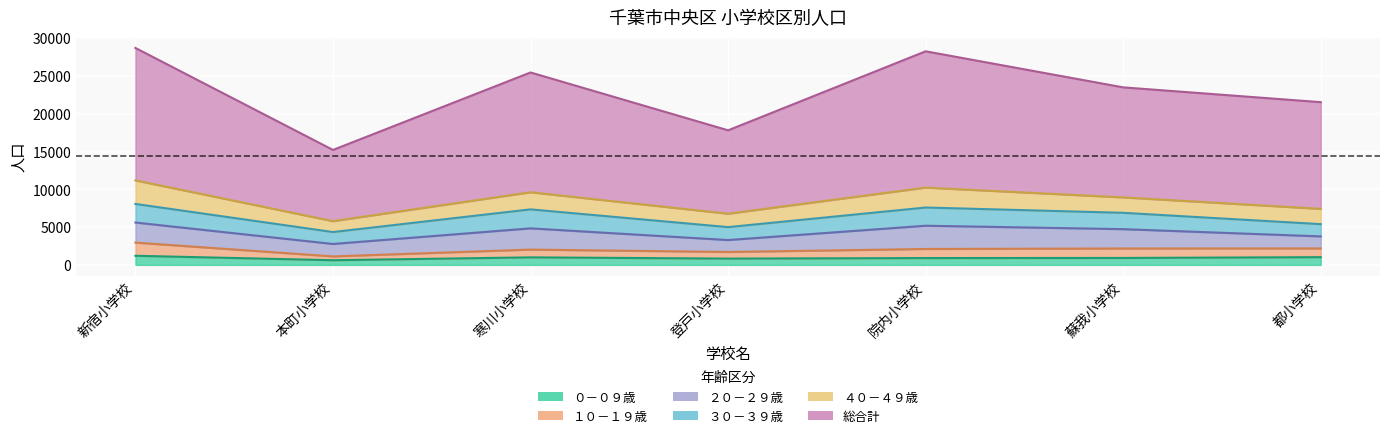

The value of 総合計 at 院内小学校 is 49877. True or false?

False